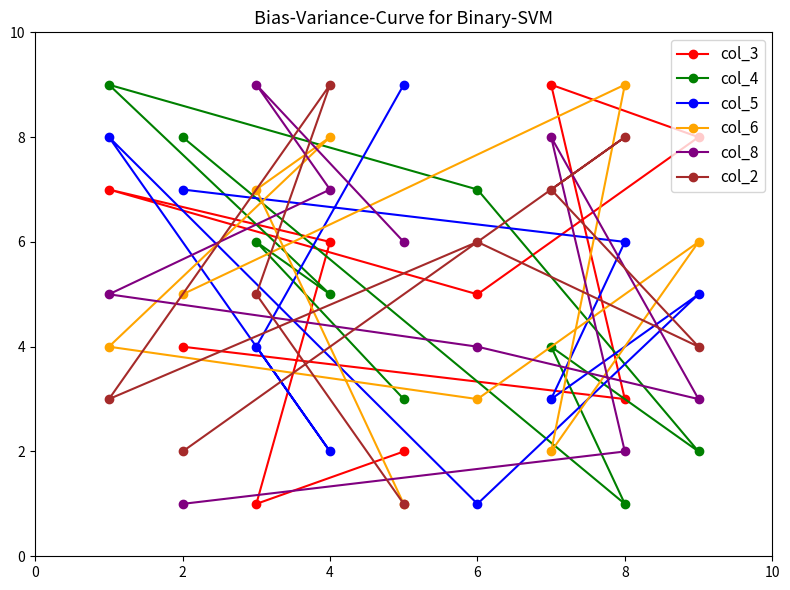

The col_5 series shows 3 at 2. True or false?

False